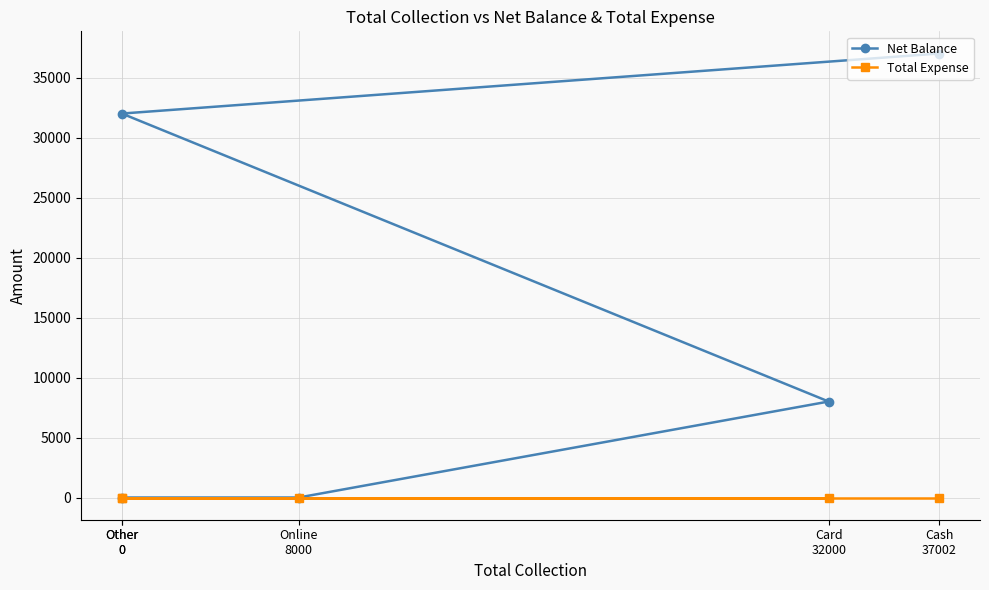

List the series in order of their peak value, lowest first.

Total Expense, Net Balance